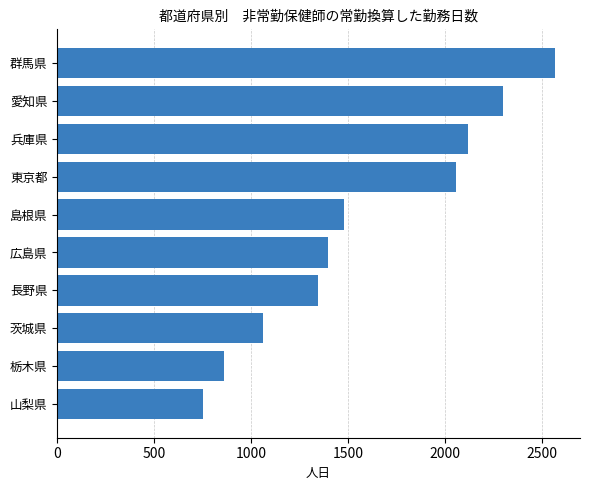

What is the average value?

1592